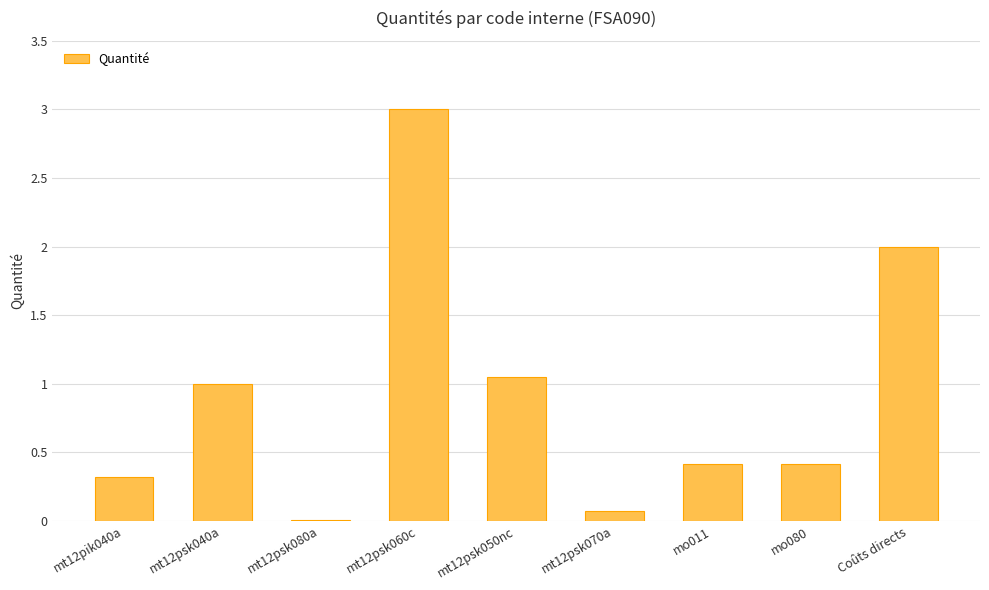

What is the sum of the values at mt12psk040a and mo080?

1.4